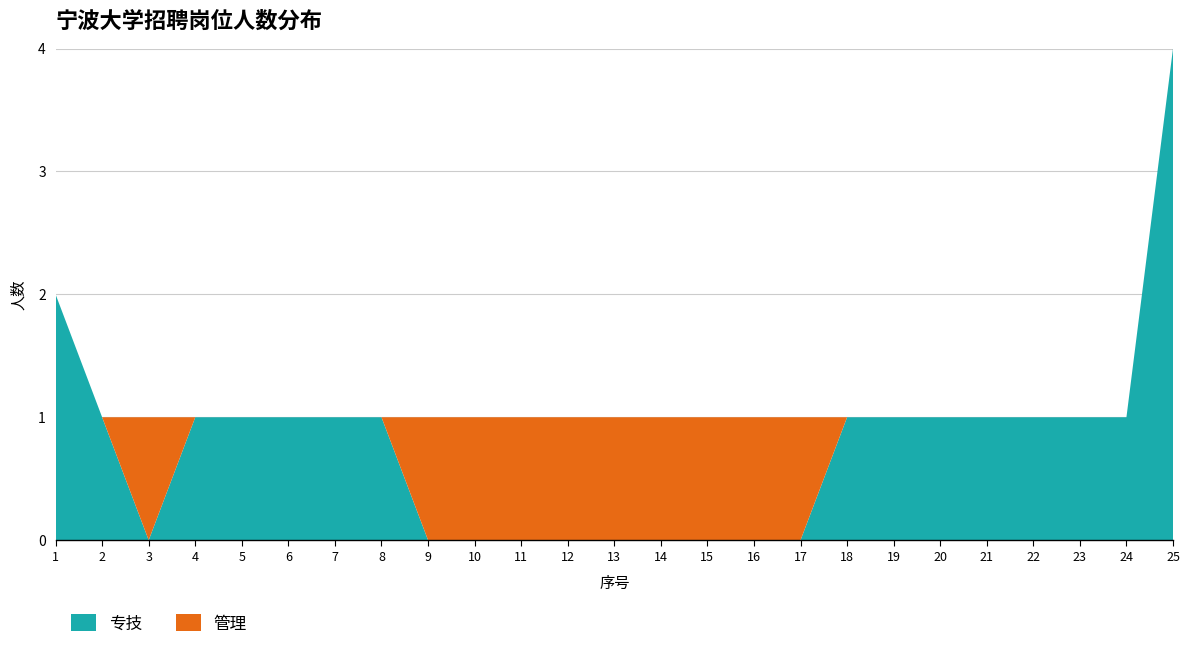

The value of 专技 at 2 is 1. True or false?

True